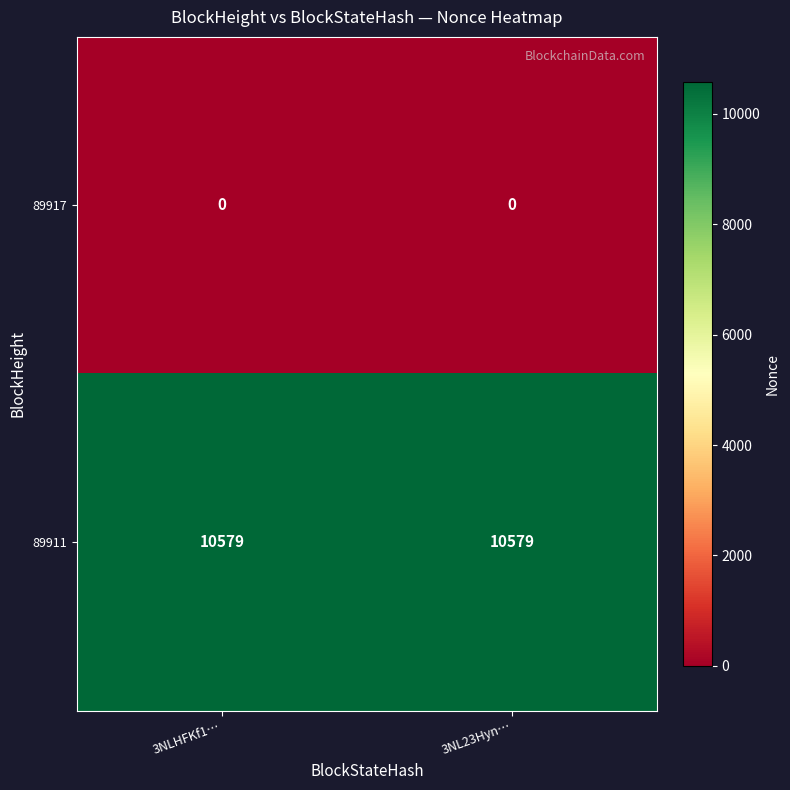

What is the sum of the 89911 values at 3NLHFKf1… and 3NL23Hyn…?

21158